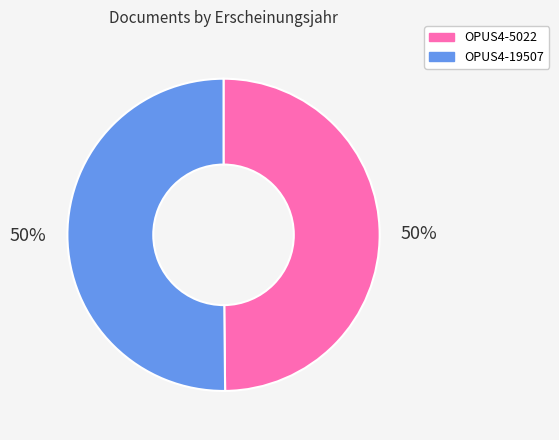

What percentage is the OPUS4-19507 slice, to the nearest percent?

50%